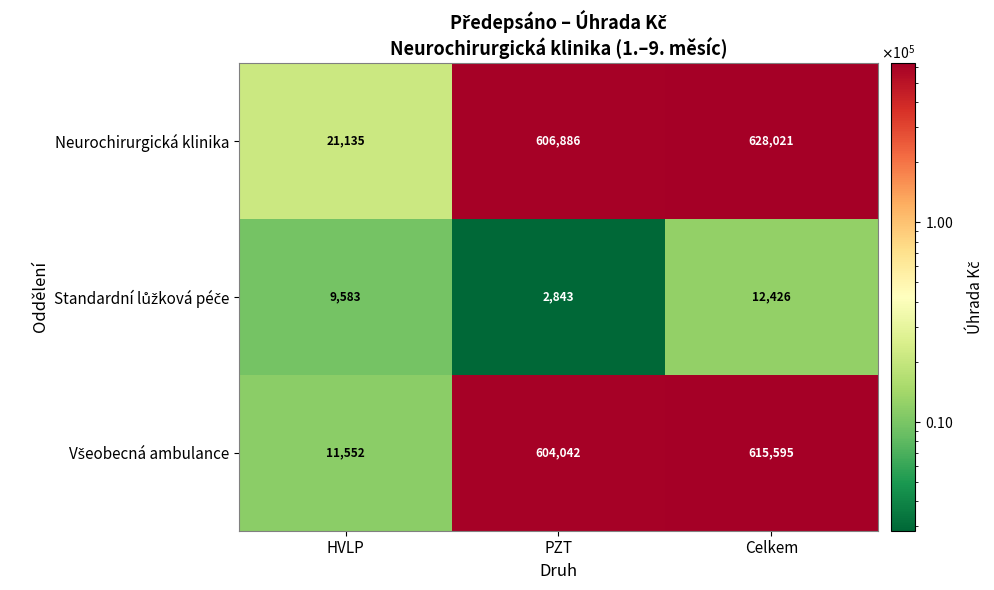

What is the minimum value shown in the chart?

2843